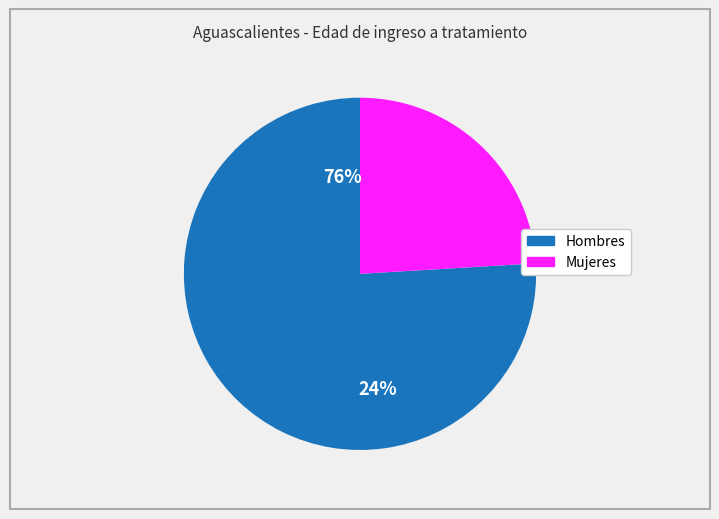

Is it true that 35 a 39 is 1% of the pie?

False